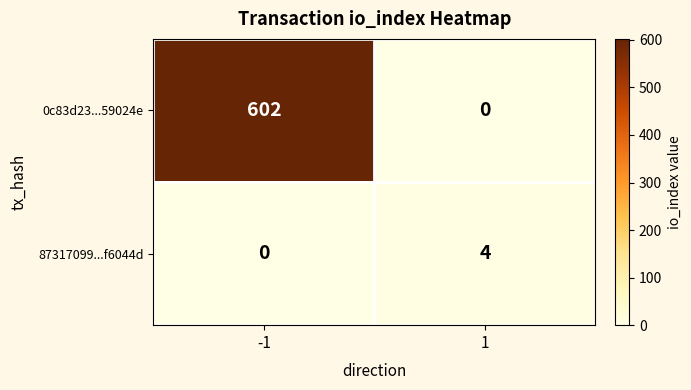

What is the total value across all series at -1?

602